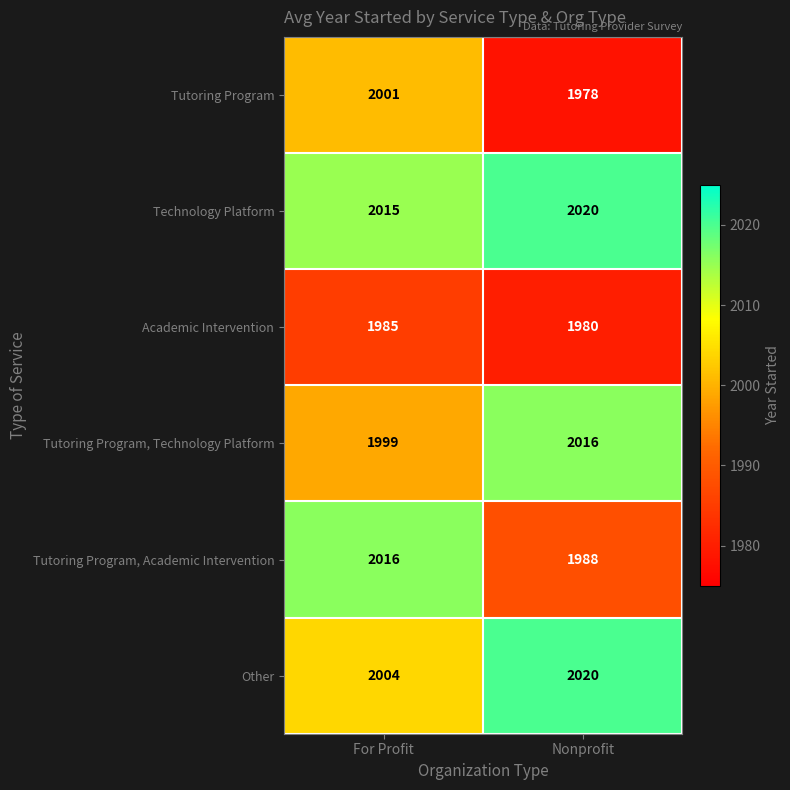

Which series has the largest total across all categories?

Technology Platform